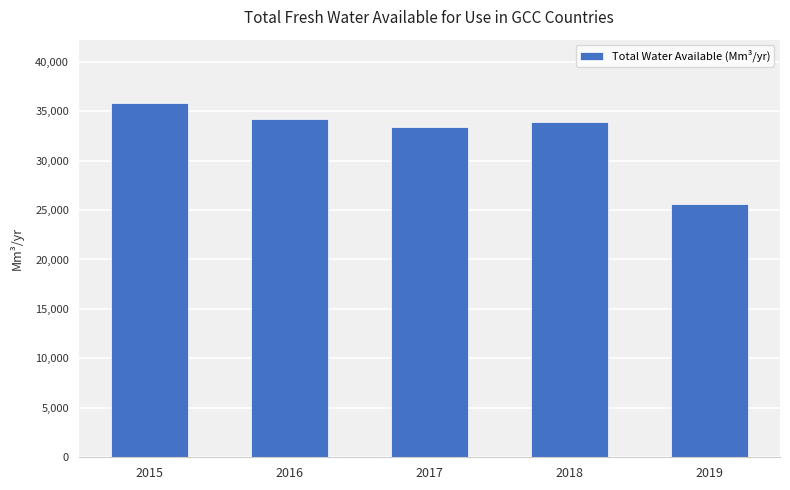

What is the minimum value shown in the chart?

25606.7